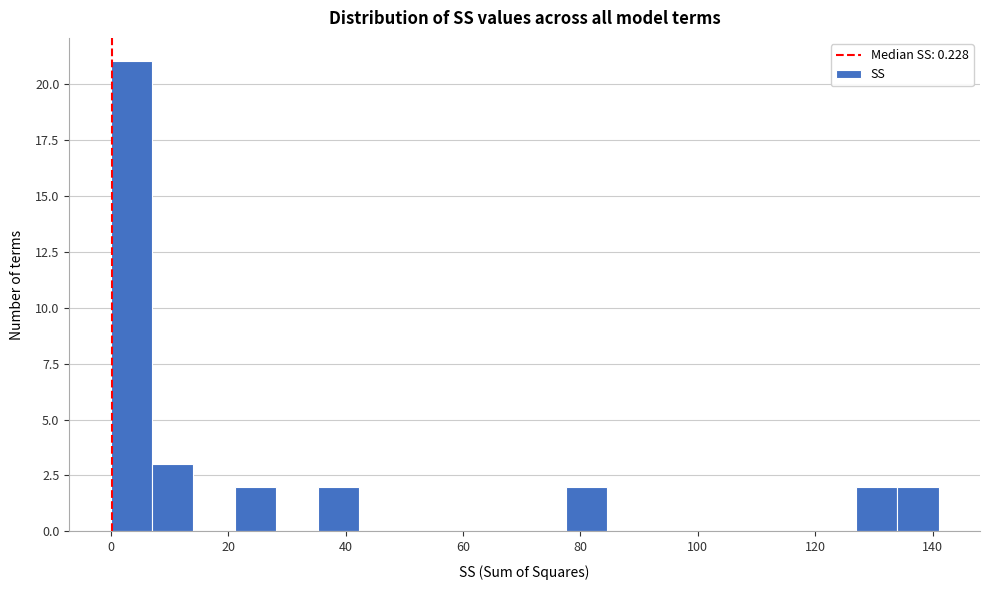

Read against the x-axis, roughly where is the centre of the tallest bar?

4